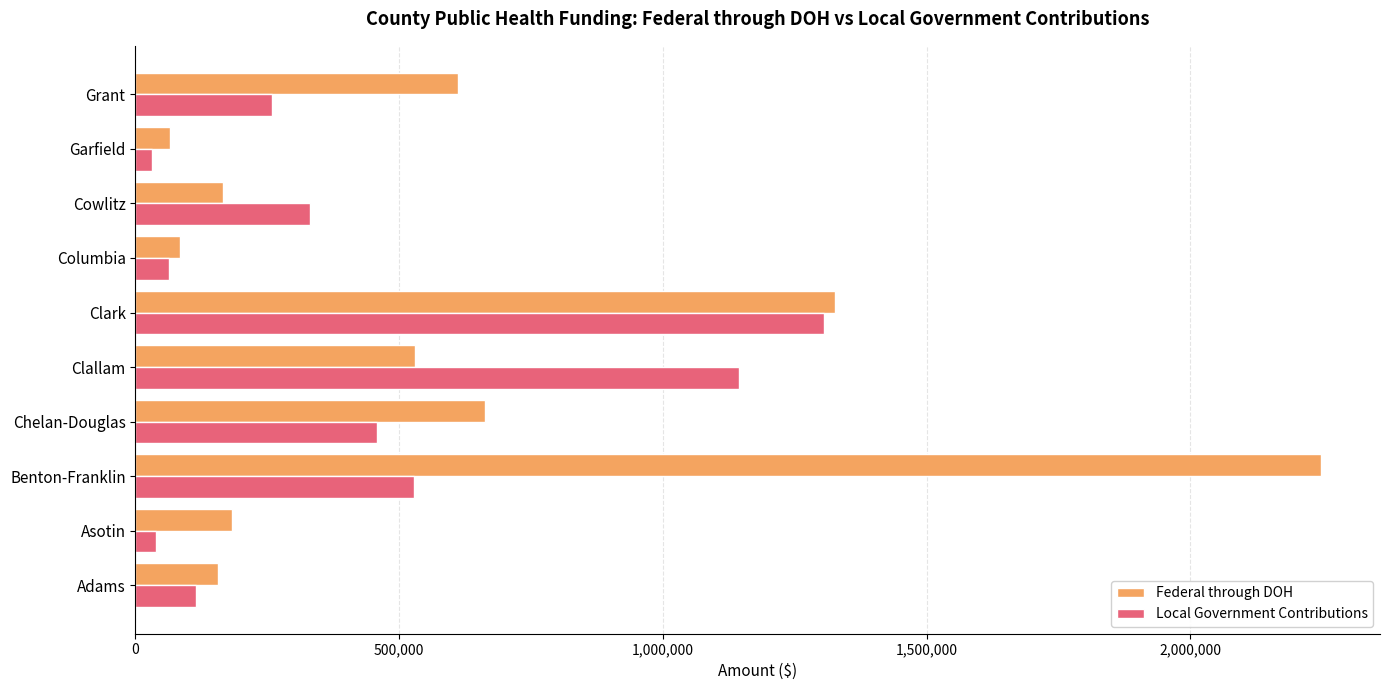

List the series in order of their overall mean, highest first.

Federal through DOH, Local Government Contributions